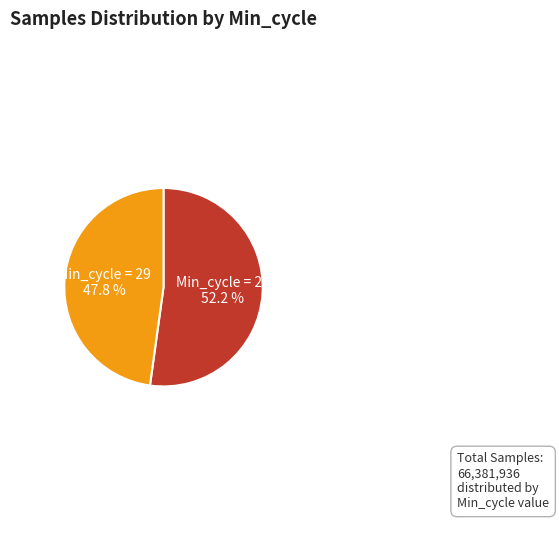

Is there any slice that represents more than half of the pie?

Yes